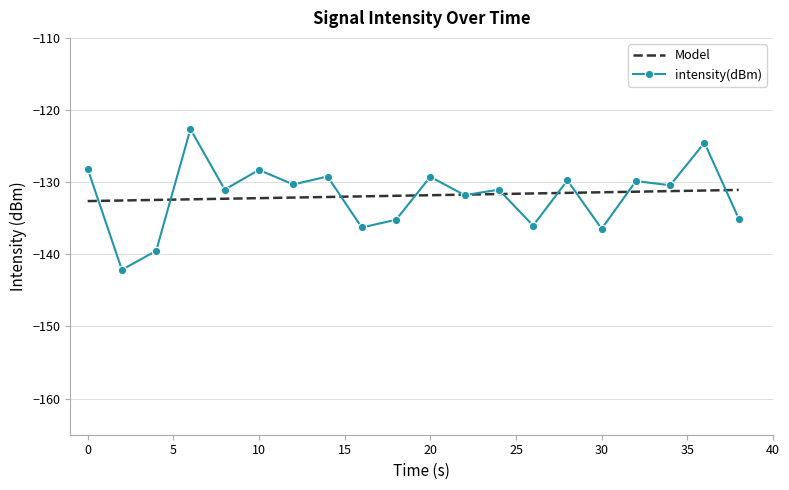

Which series has the largest range (max minus min)?

intensity(dBm)